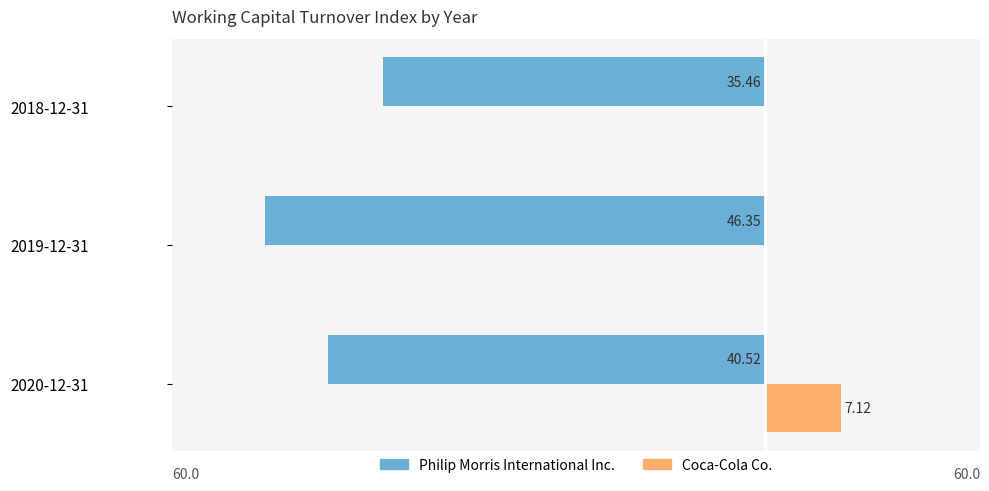

What is the value of the Coca-Cola Co. bar at the 1st from the left?

7.1